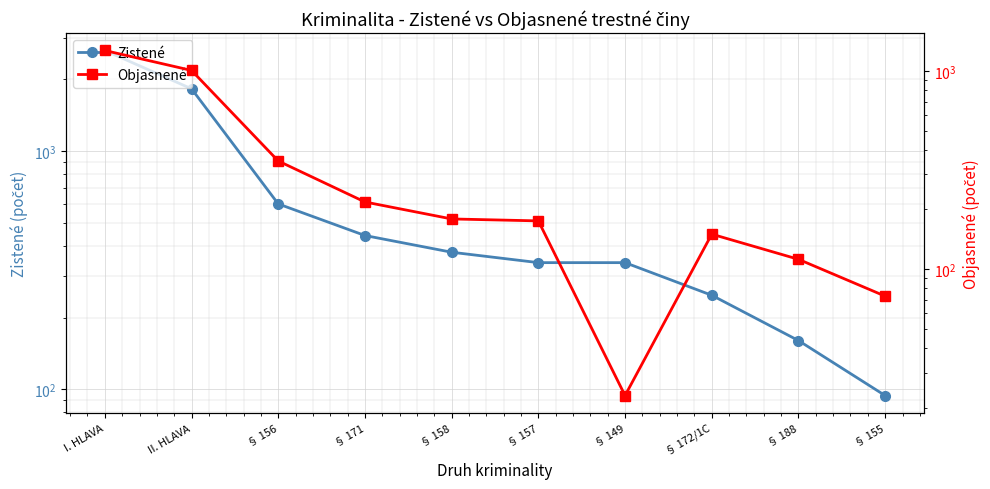

Is it true that Objasnené equals 198 at § 188?

False